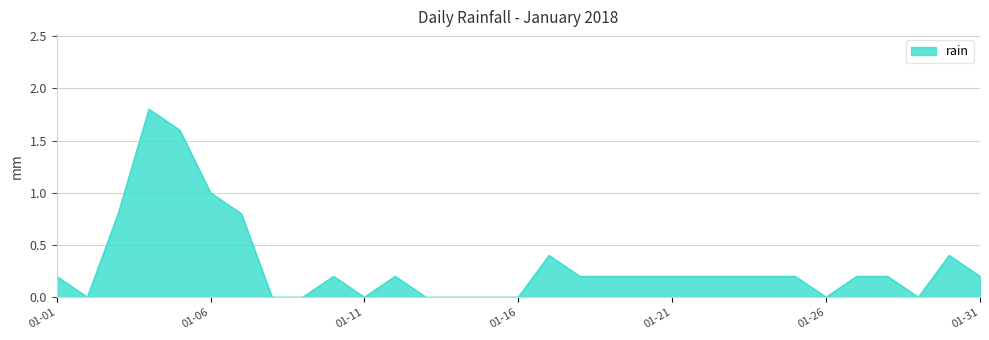

What is the difference between the maximum and minimum values?

1.8